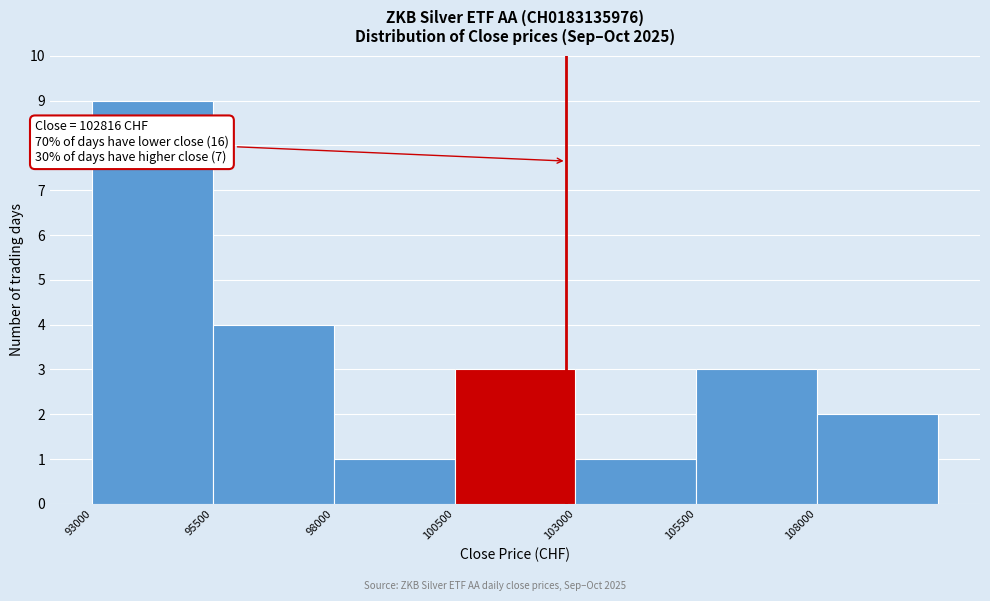

Which range on the x-axis has the tallest bar?

93000 to 95500